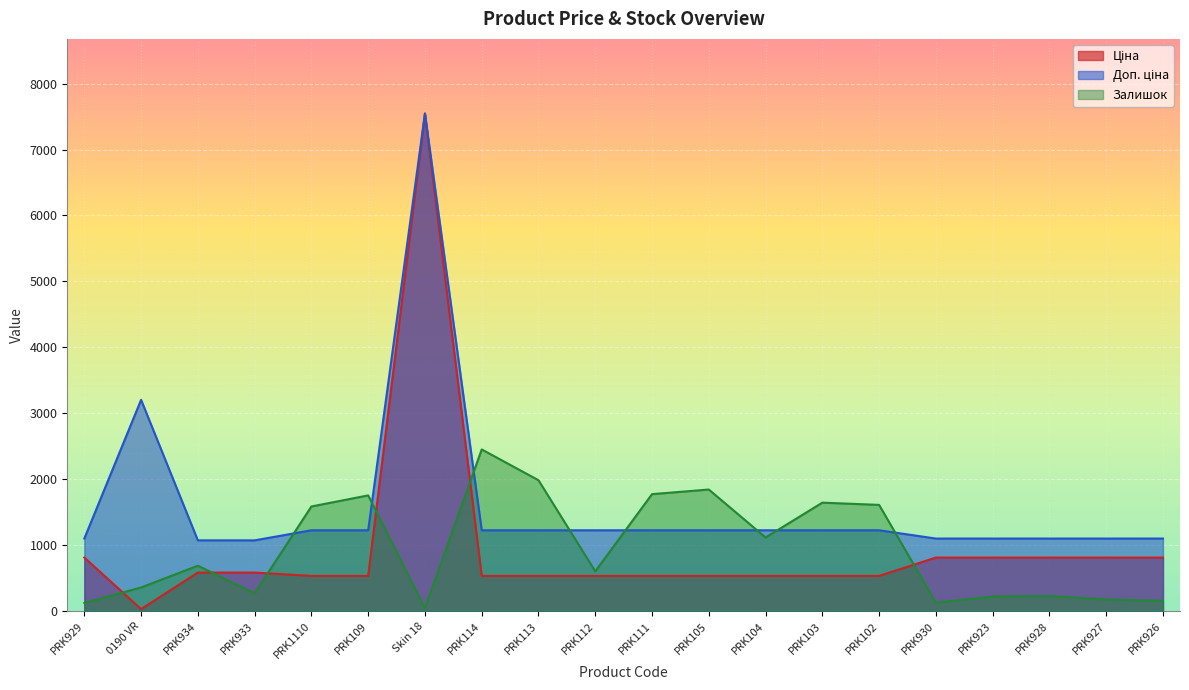

Reading left to right, transcribe all the data shown in this chart.

Ціна: 813.0	32.0	586.0	586.0	535.4	535.4	7545.9	535.4	535.4	535.4	535.4	535.4	535.4	535.4	535.4	813.0	813.0	813.0	813.0	813.0
Доп. ціна: 1101.8	3205.0	1074.5	1074.5	1227.2	1227.2	7545.9	1227.2	1227.2	1227.2	1227.2	1227.2	1227.2	1227.2	1227.2	1101.8	1101.8	1101.8	1101.8	1101.8
Залишок: 125.0	360.0	690.0	272.0	1588.0	1756.0	43.0	2453.0	1986.0	605.0	1775.0	1845.0	1118.0	1646.0	1612.0	129.0	223.0	229.0	178.0	158.0